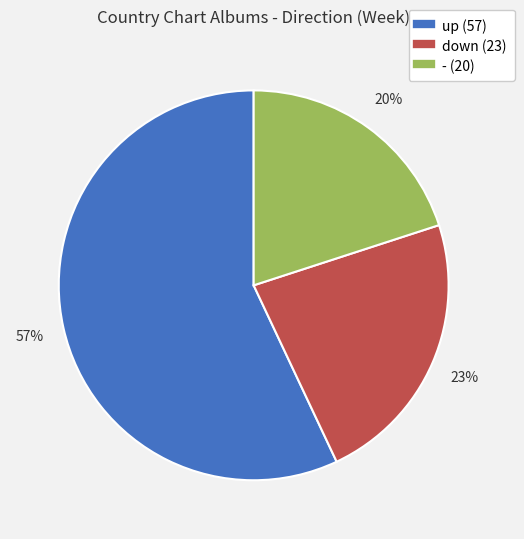

Do - and up together represent more than half of the pie?

Yes